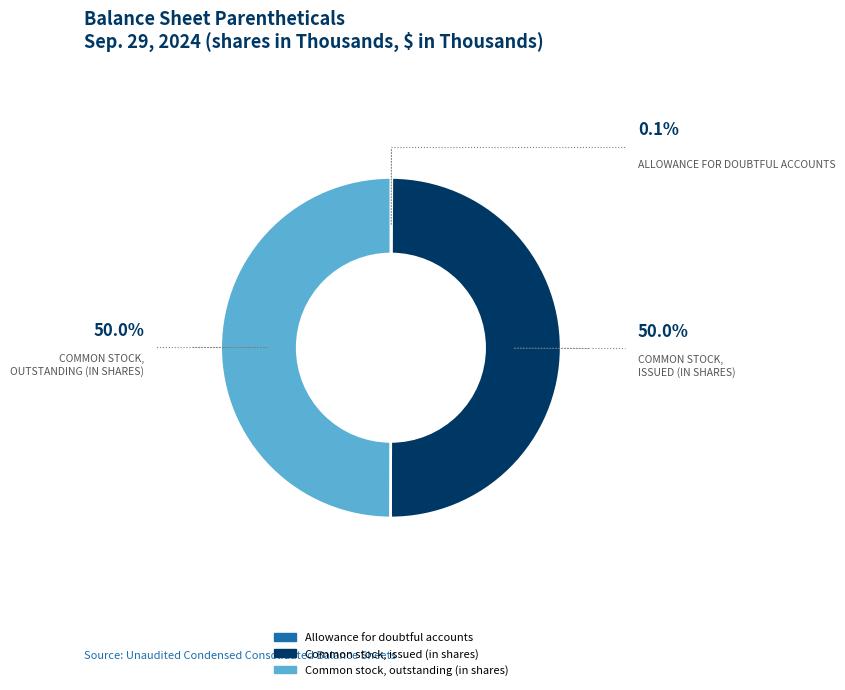

Approximately how many times larger is the value at Common stock, outstanding (in shares) compared to Common stock, issued (in shares)?

1.0